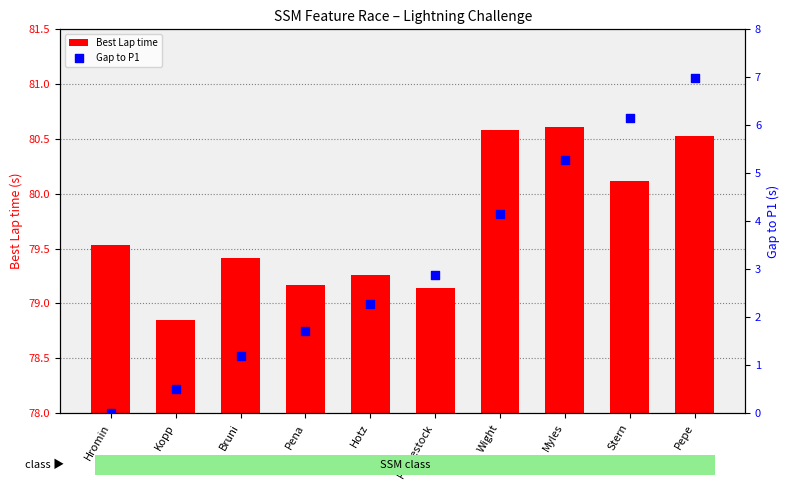

At which category is the sum across all series the highest?

Pepe